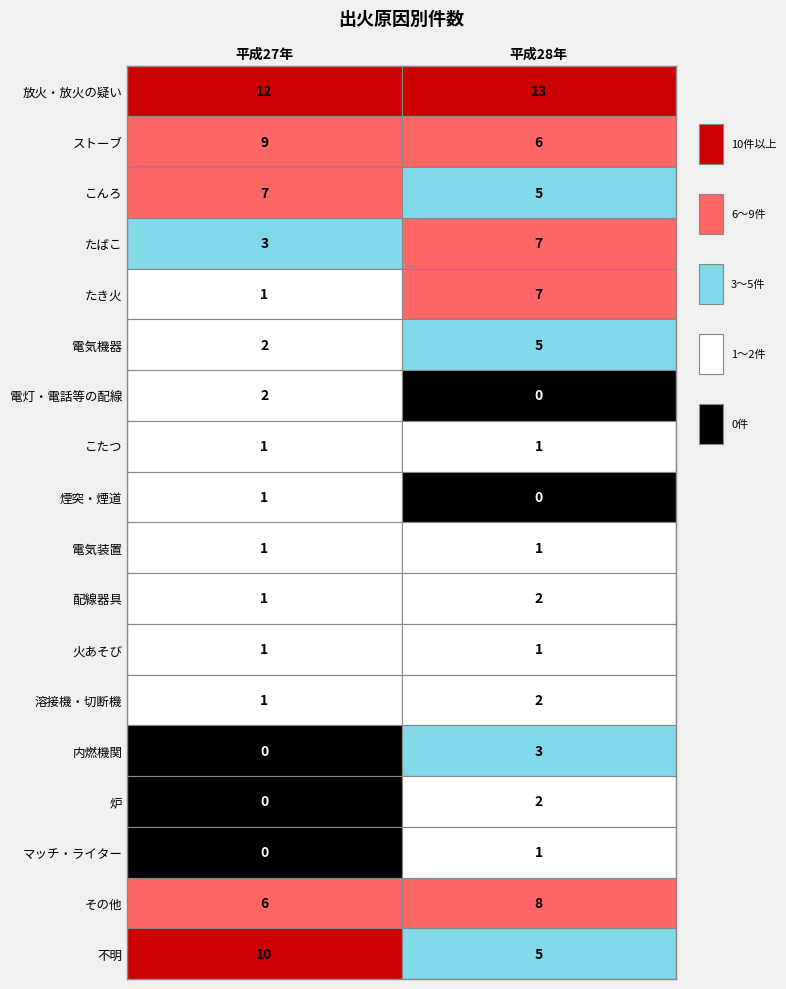

What is the difference between the 電灯・電話等の配線 values at 1 and 0?

2